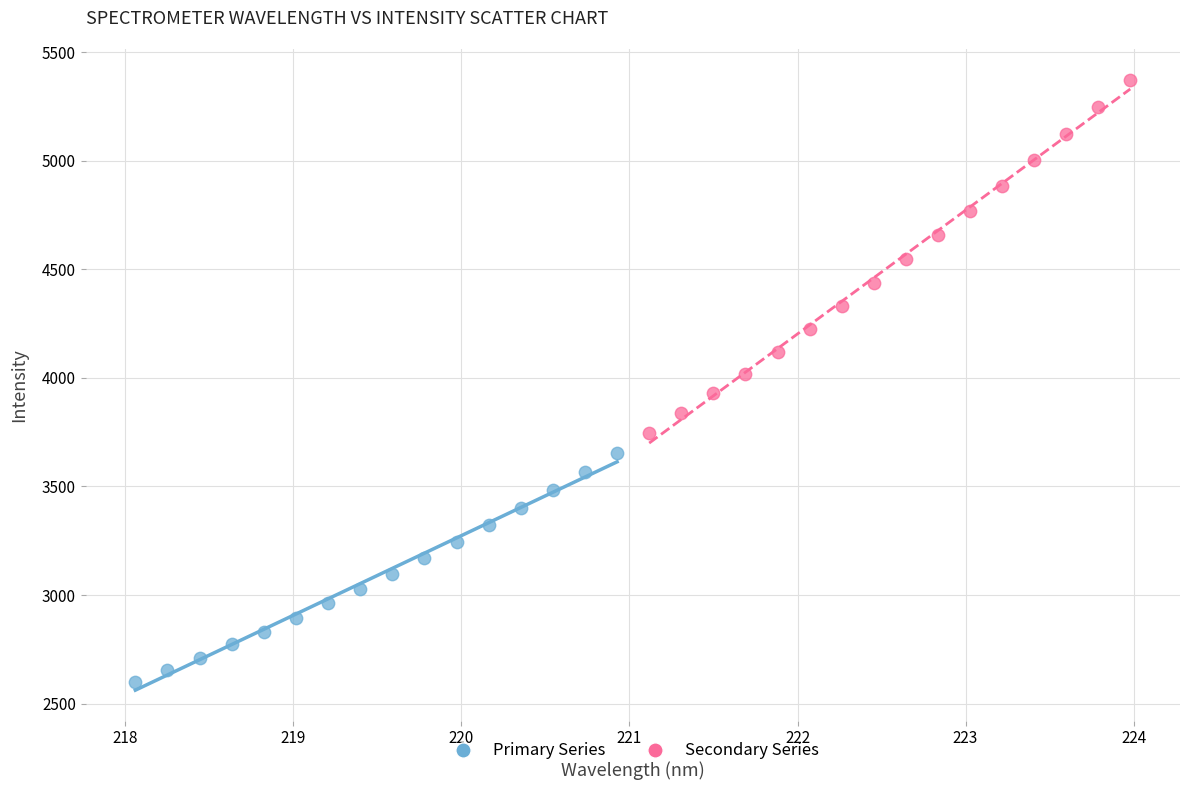

Which series has the widest spread of Y values?

Secondary Series